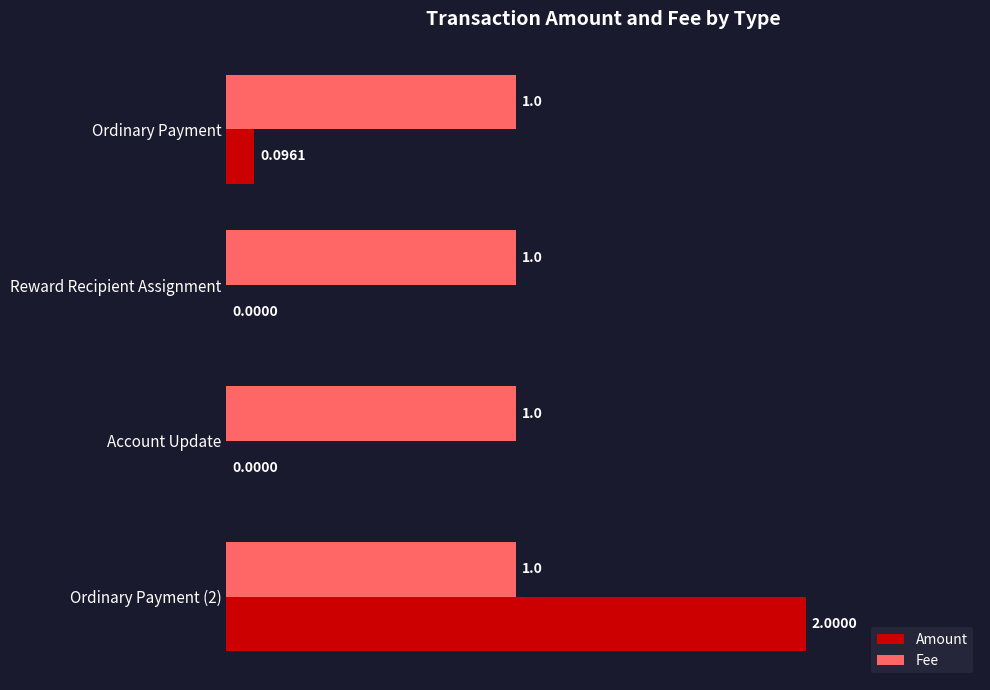

What is the sum of the Fee values at Reward Recipient Assignment and Ordinary Payment (2)?

2.0